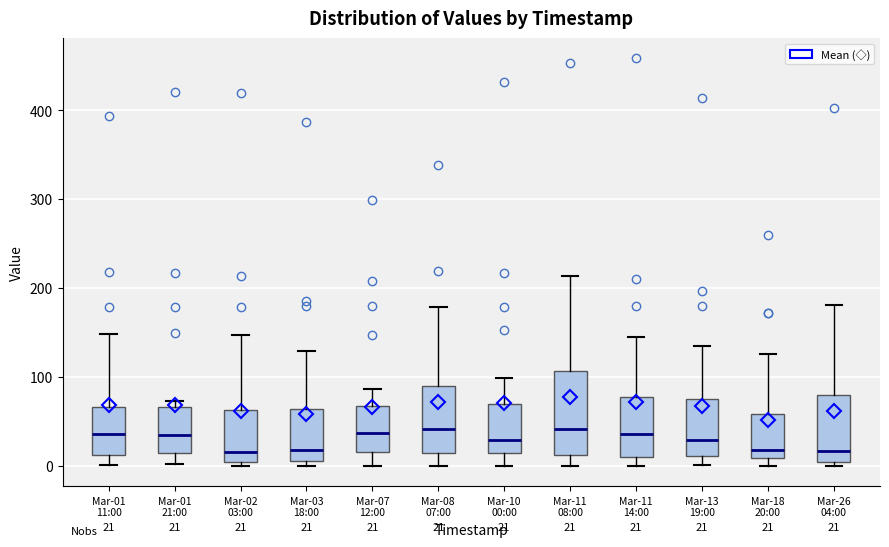

Which box is the tallest, from its lower edge to its upper edge?

Mar-11 08:00